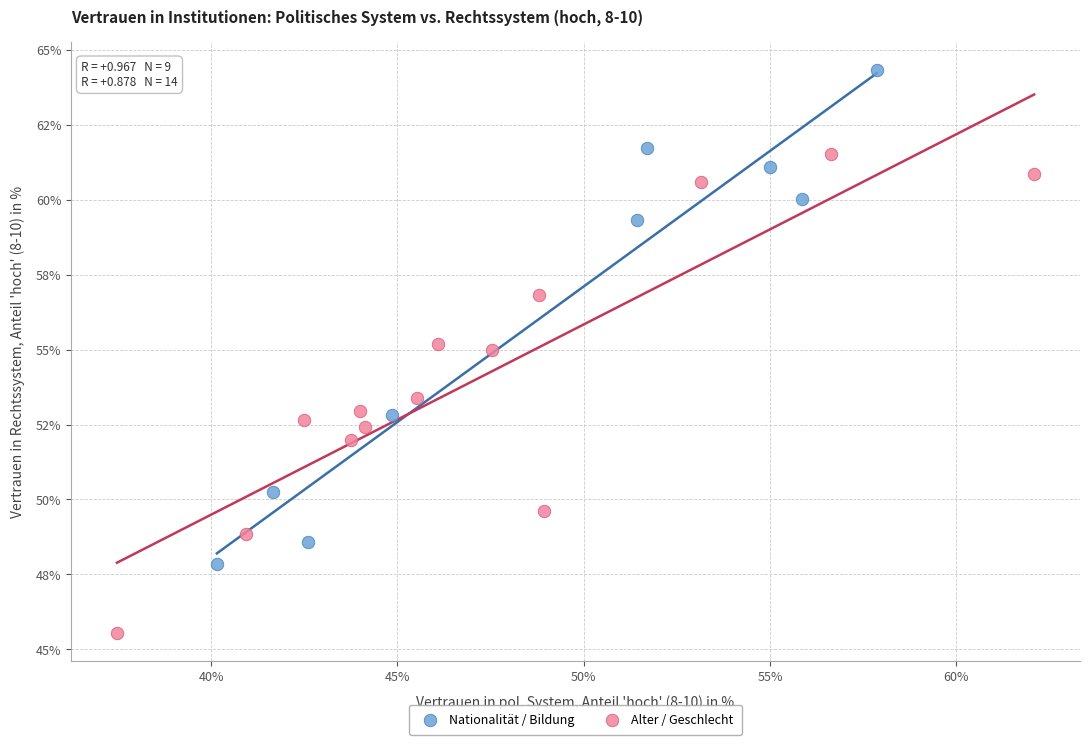

Which series contains the highest Y value?

Nationalität / Bildung